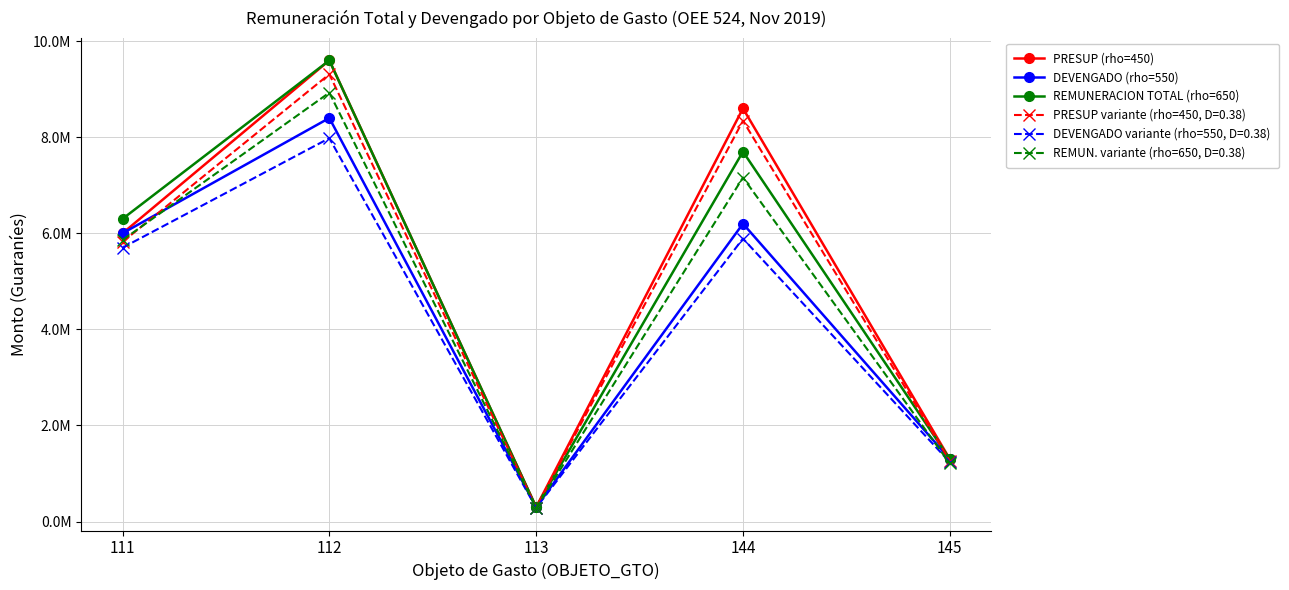

What are all the series names shown in the legend?

PRESUP (rho=450), DEVENGADO (rho=550), REMUNERACION TOTAL (rho=650), PRESUP variante (rho=450, D=0.38), DEVENGADO variante (rho=550, D=0.38), REMUN. variante (rho=650, D=0.38)